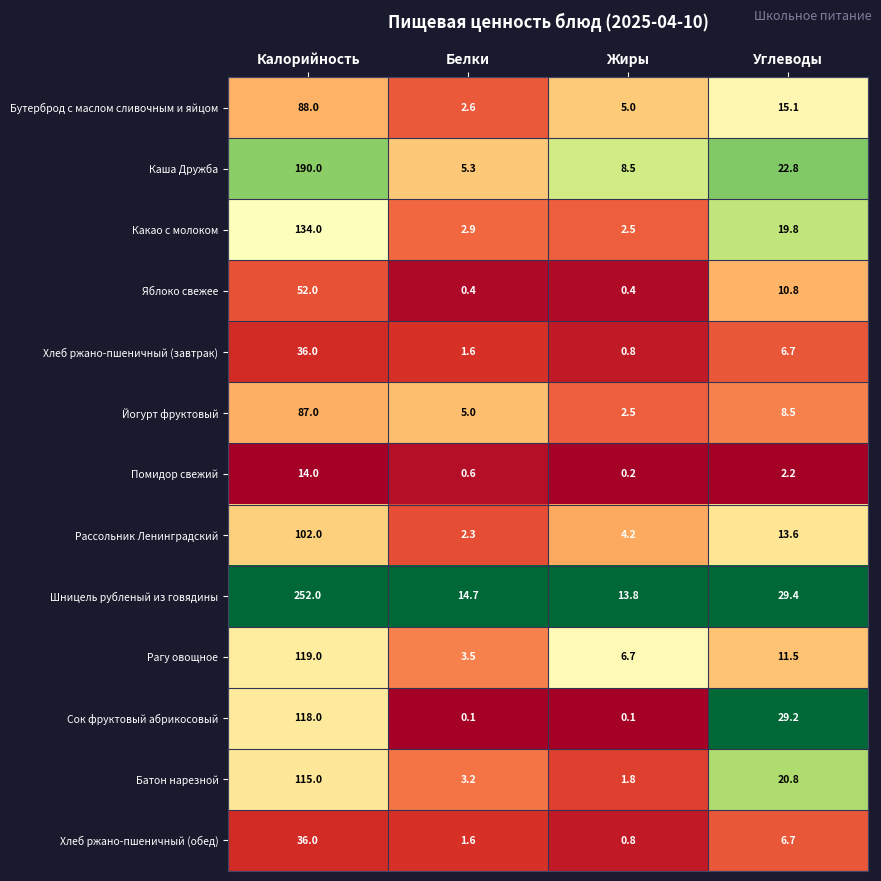

What is the sum of the Рагу овощное values at Углеводы and Жиры?

18.2